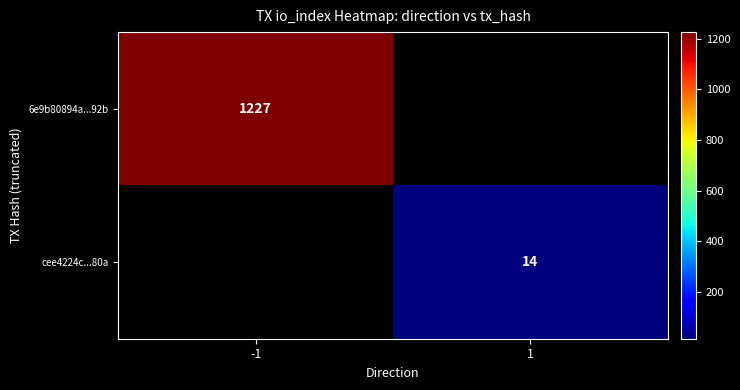

The cee4224c...80a series shows 14 at 1. True or false?

True